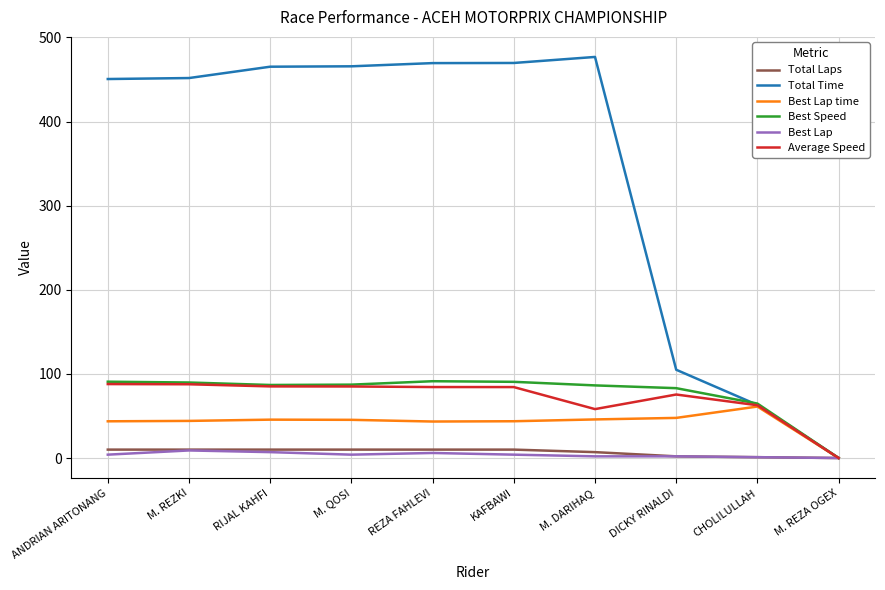

What is the maximum value shown in the chart?

476.7